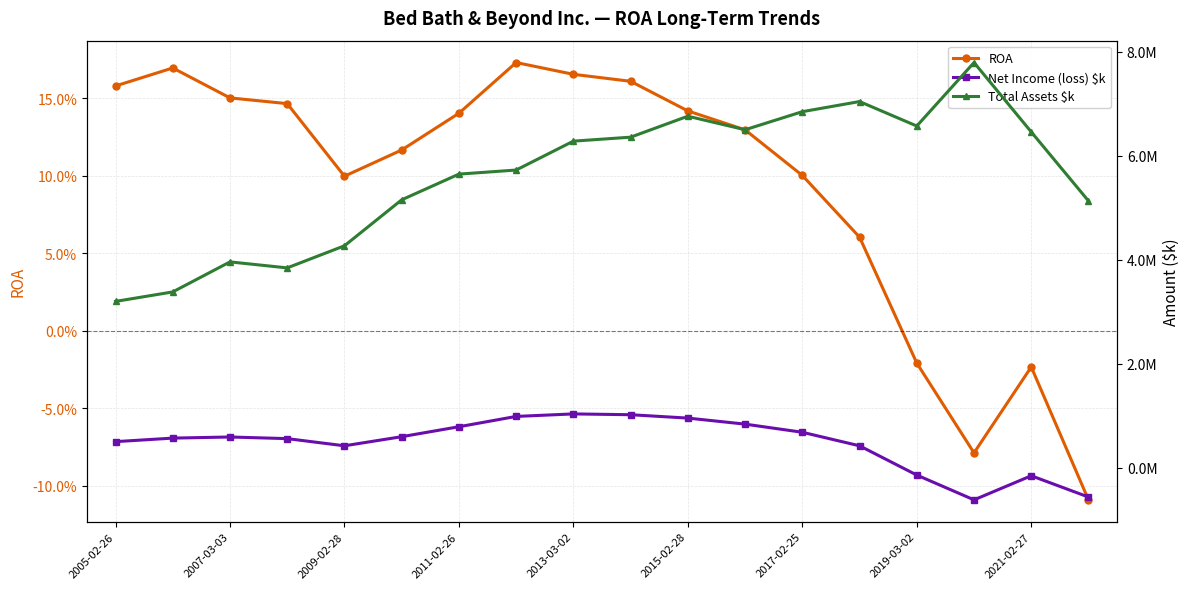

Which has a higher value, 12 or 2019-03-02?

2019-03-02